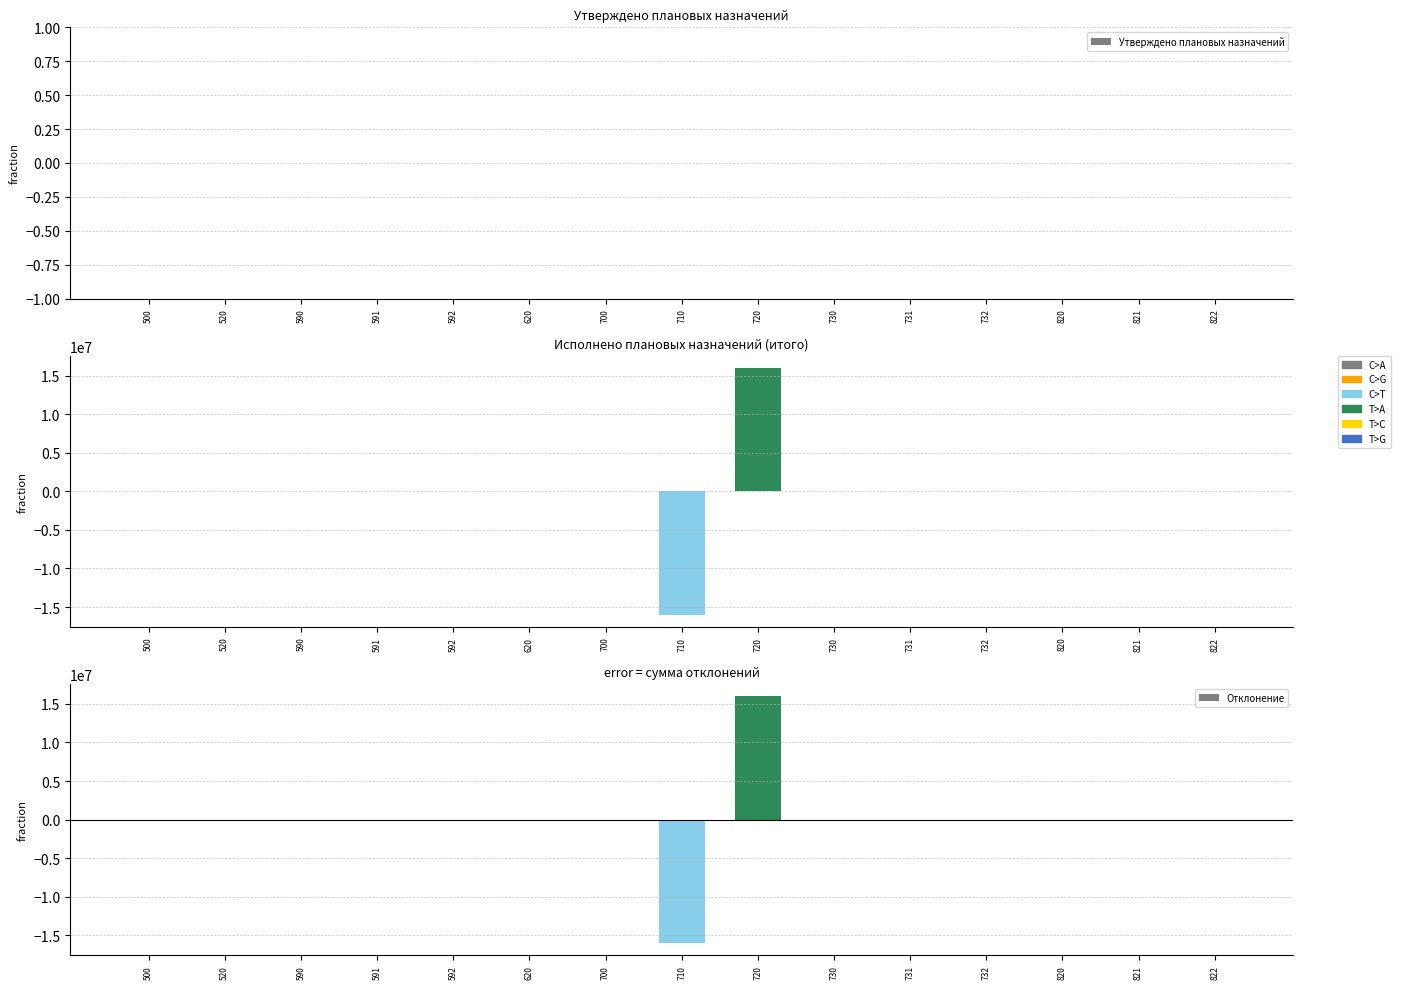

Between 720 and 821, which is larger?

720